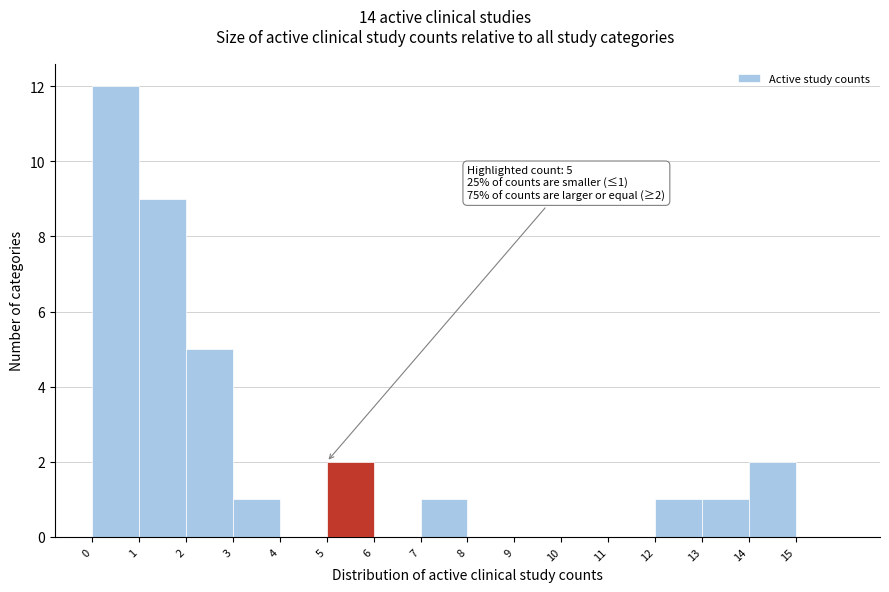

Over which range of the x-axis is the bar tallest?

0 to 1